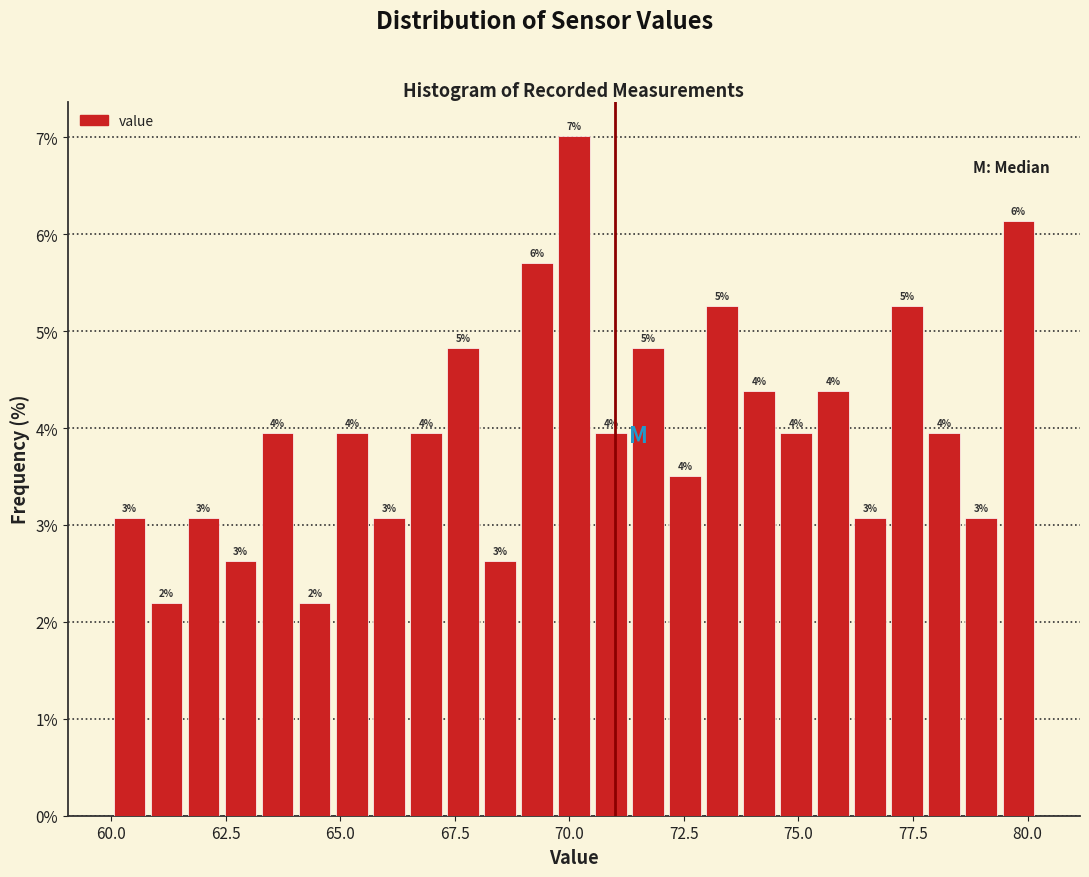

Read against the x-axis, roughly where is the centre of the tallest bar?

70.0